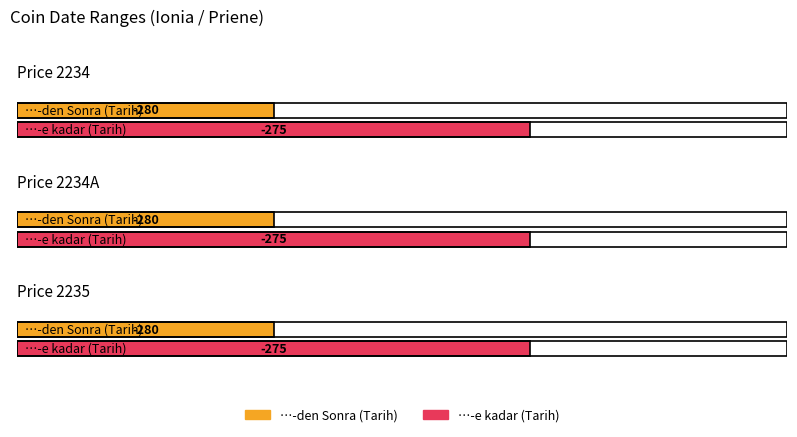

At which category does the chart reach its peak across all series?

Price 2234